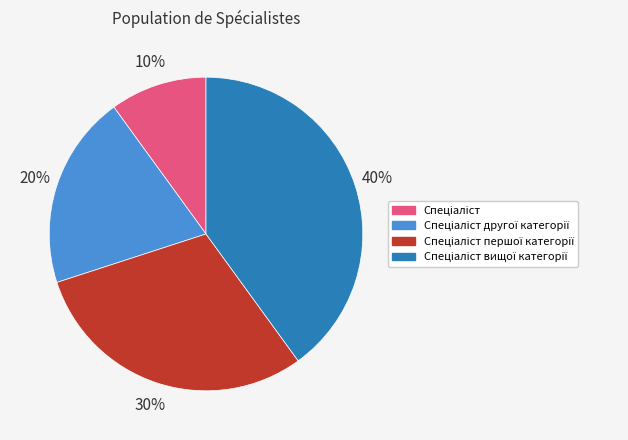

How many slices are in this pie chart?

4